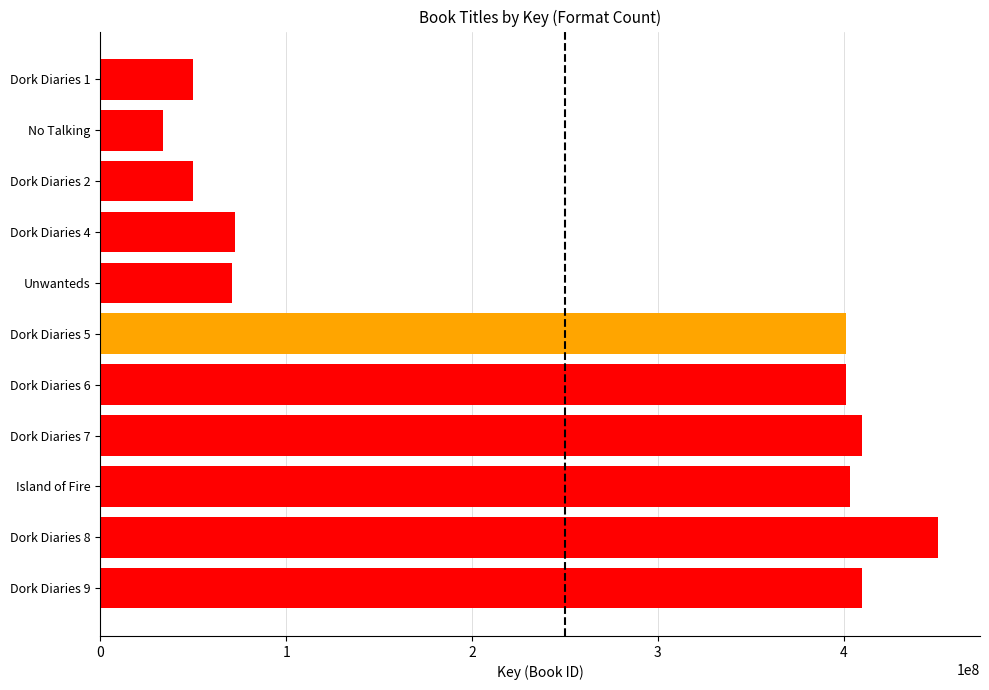

How many series are shown in this chart?

1